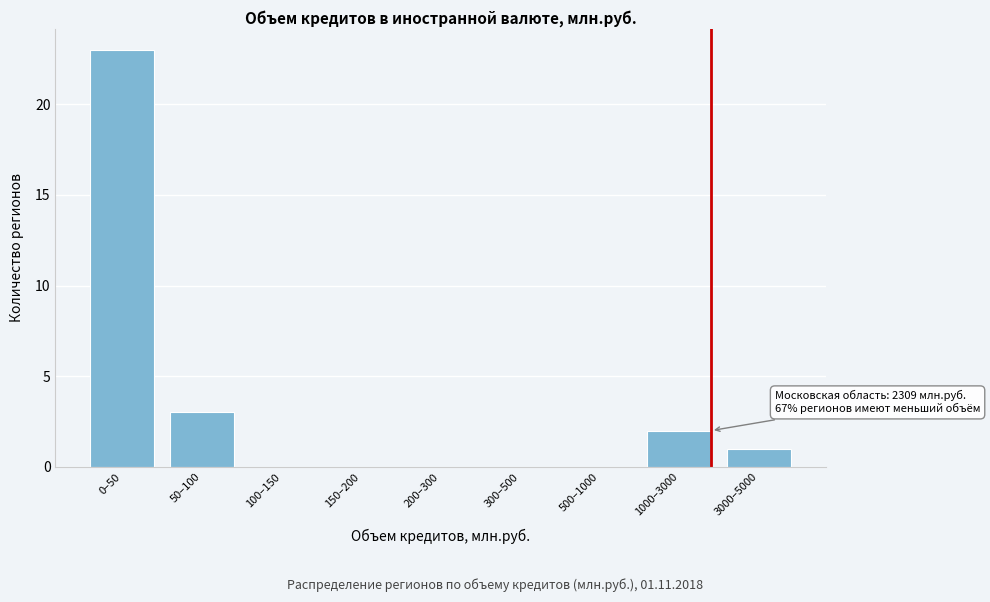

Reading left to right, list all the values displayed in this chart.

0–50=23	50–100=3	100–150=0	150–200=0	200–300=0	300–500=0	500–1000=0	1000–3000=2	3000–5000=1